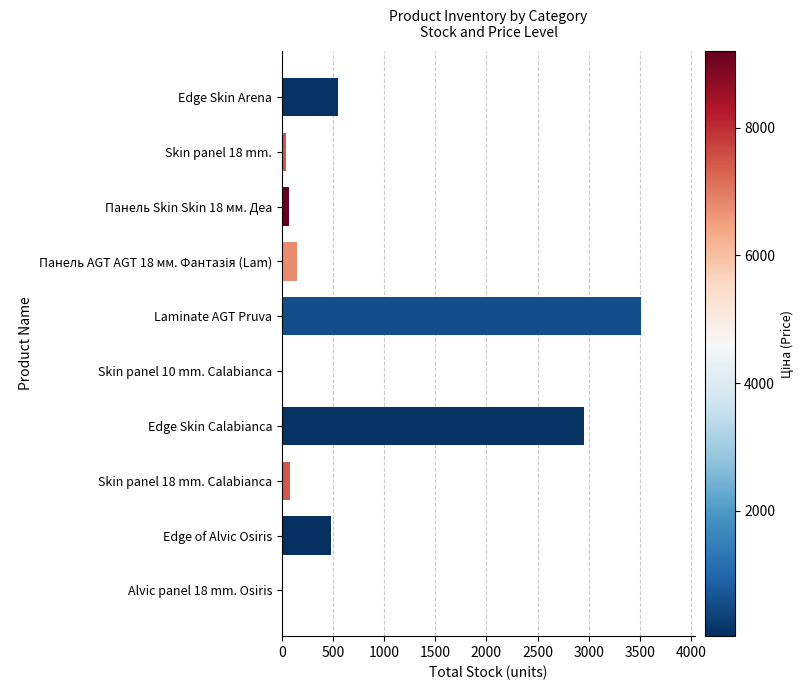

Is it true that the value at Edge Skin Arena is 550?

True